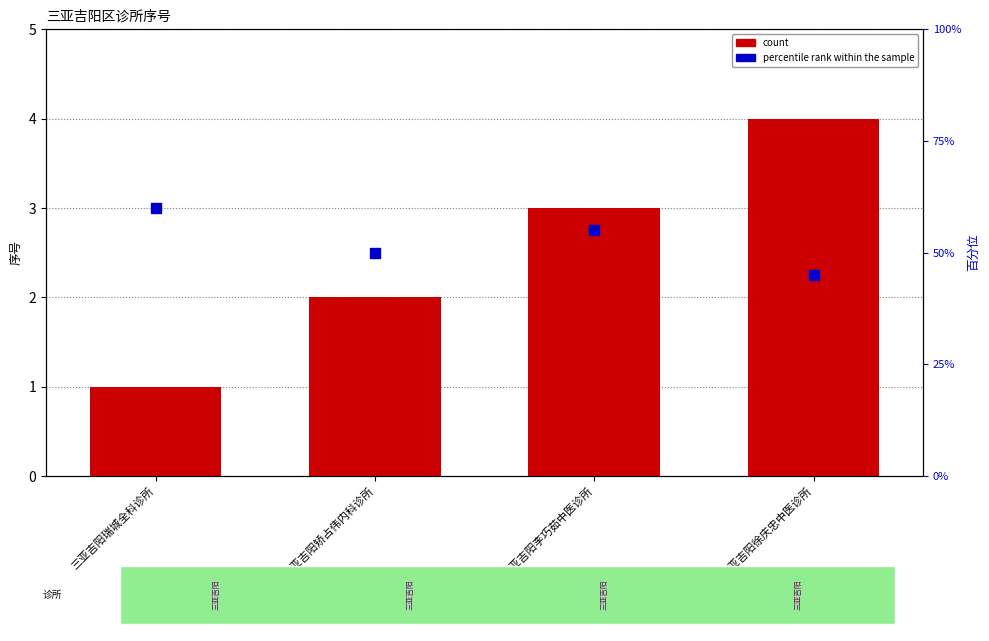

Which series has the largest total across all categories?

count